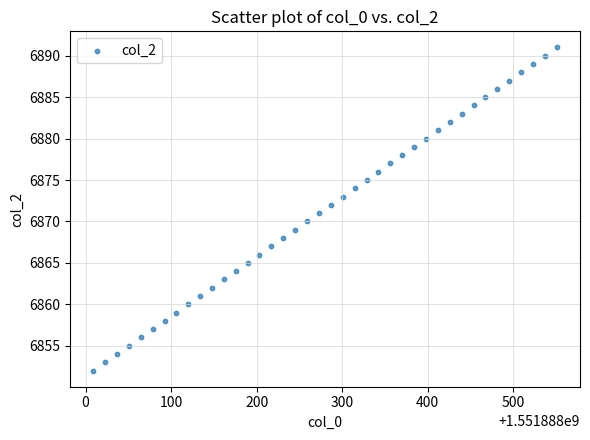

What is the range of Y values (max minus min)?

39